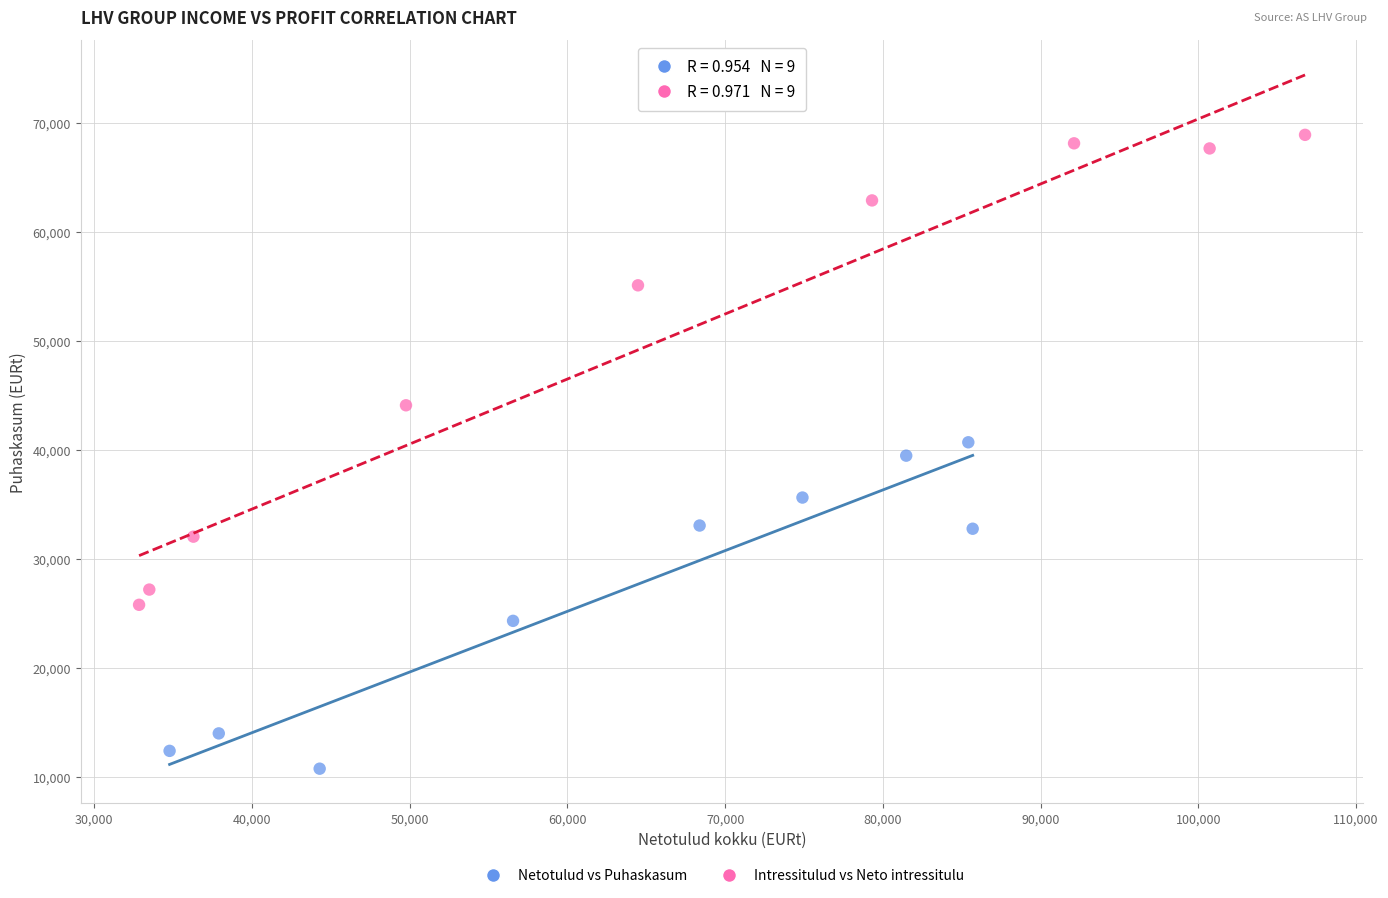

Which series has the widest spread of Y values?

Intressitulud vs Neto intressitulu